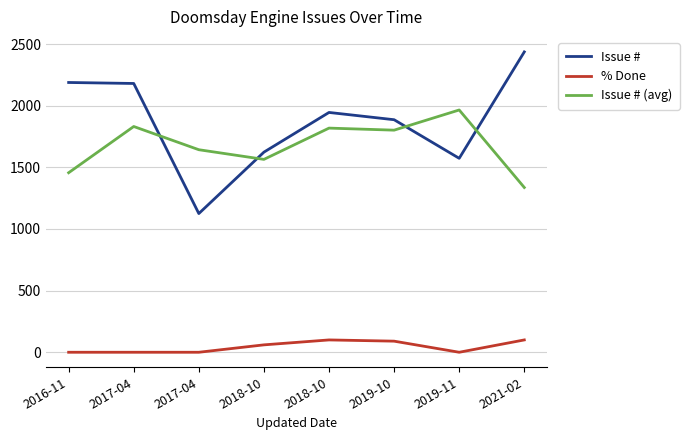

True or false: Issue # and % Done cross at least once.

False